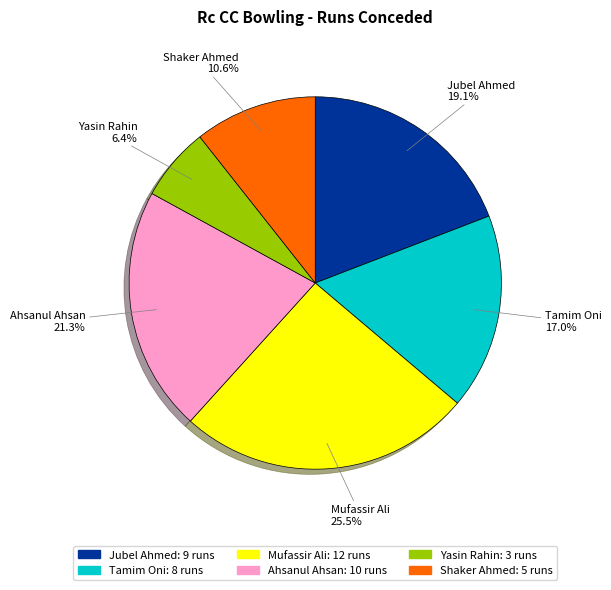

To the nearest percent, what is the average slice percentage?

17%